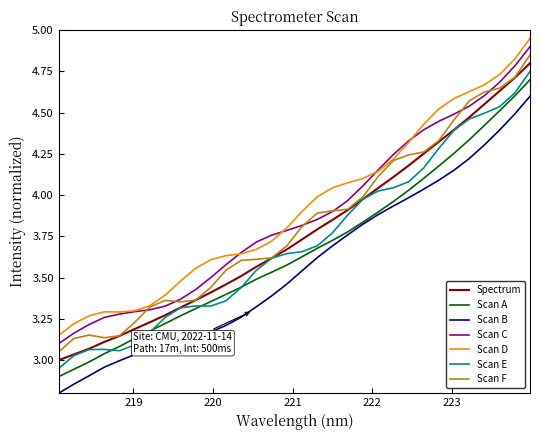

True or false: Scan B and Scan D cross at least once.

False